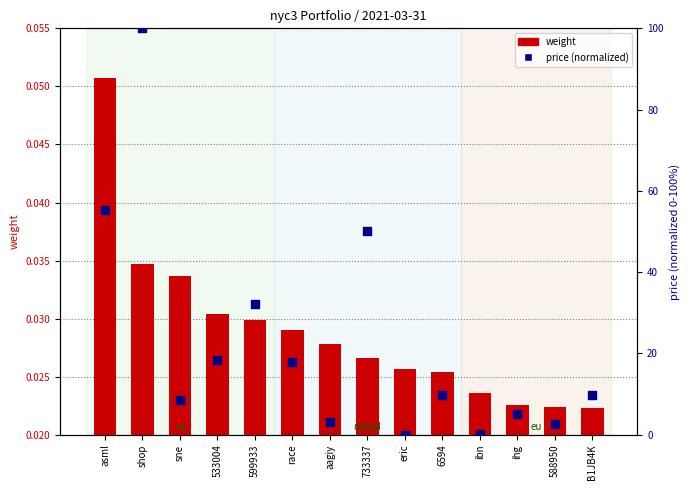

Which series has the largest total across all categories?

price (normalized)